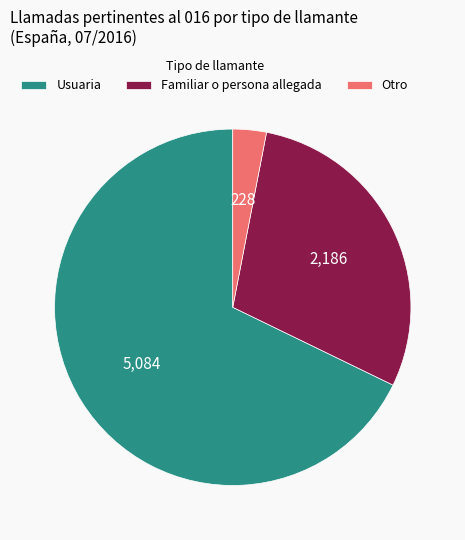

Is there any slice that represents more than half of the pie?

Yes